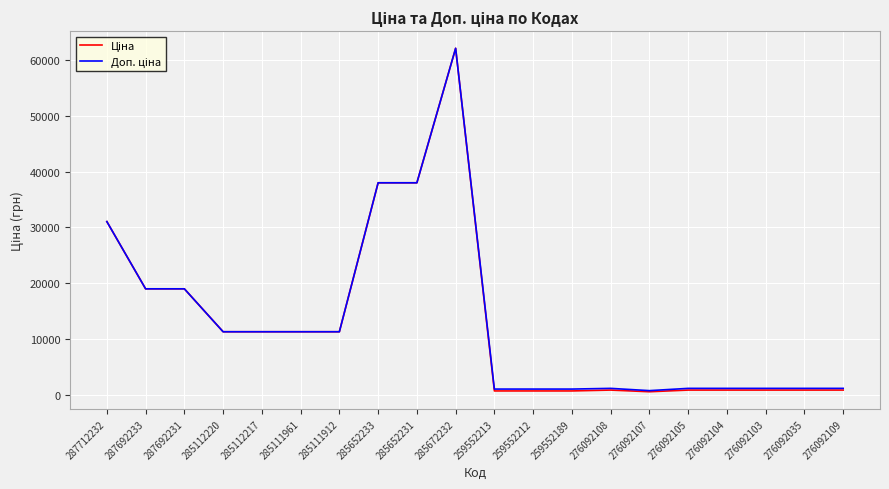

What is the maximum value shown in the chart?

62116.9